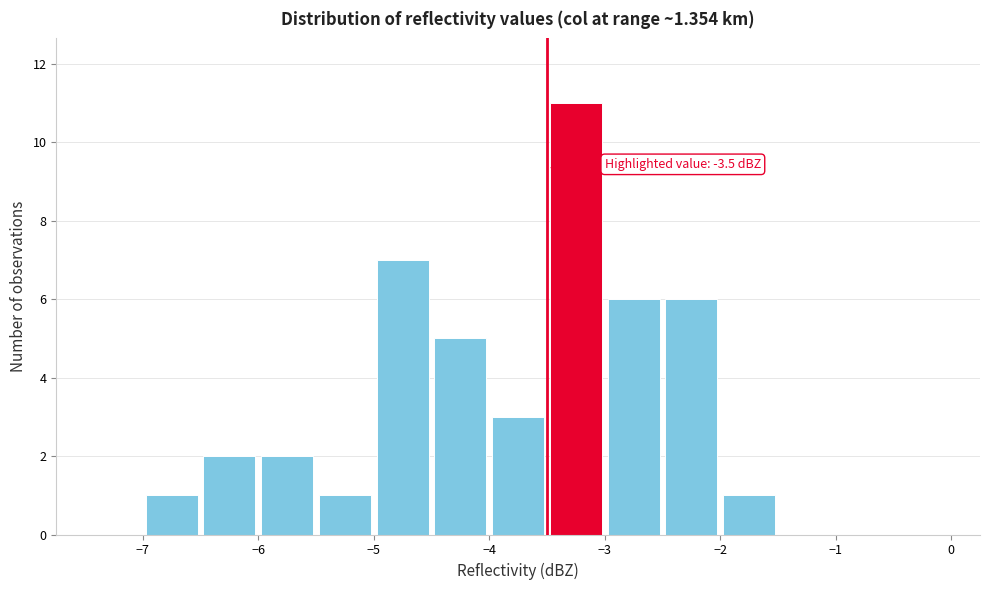

Which range on the x-axis has the tallest bar?

-3.5 to -3.0